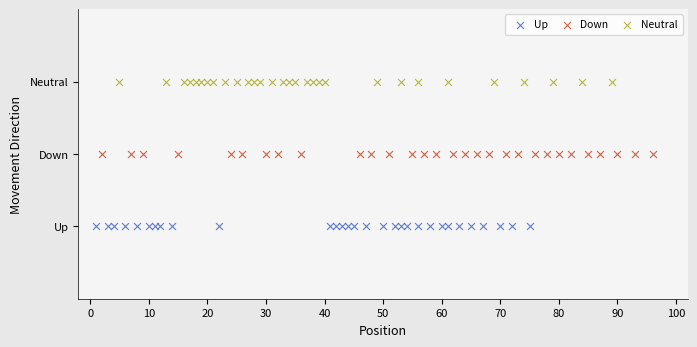

Which series contains the highest Y value?

Neutral